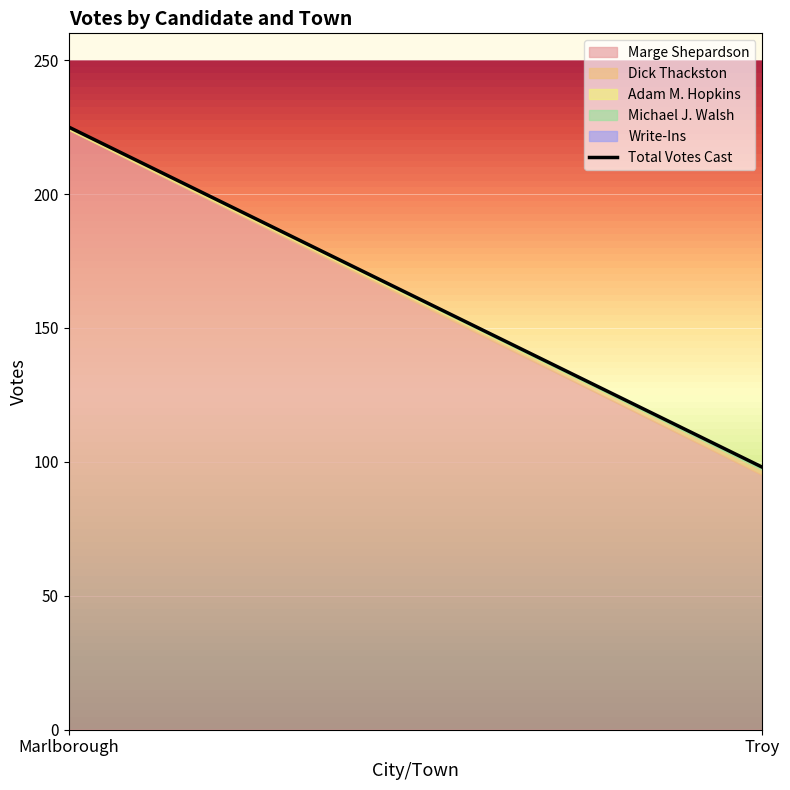

At how many categories does at least one series exceed 5?

2